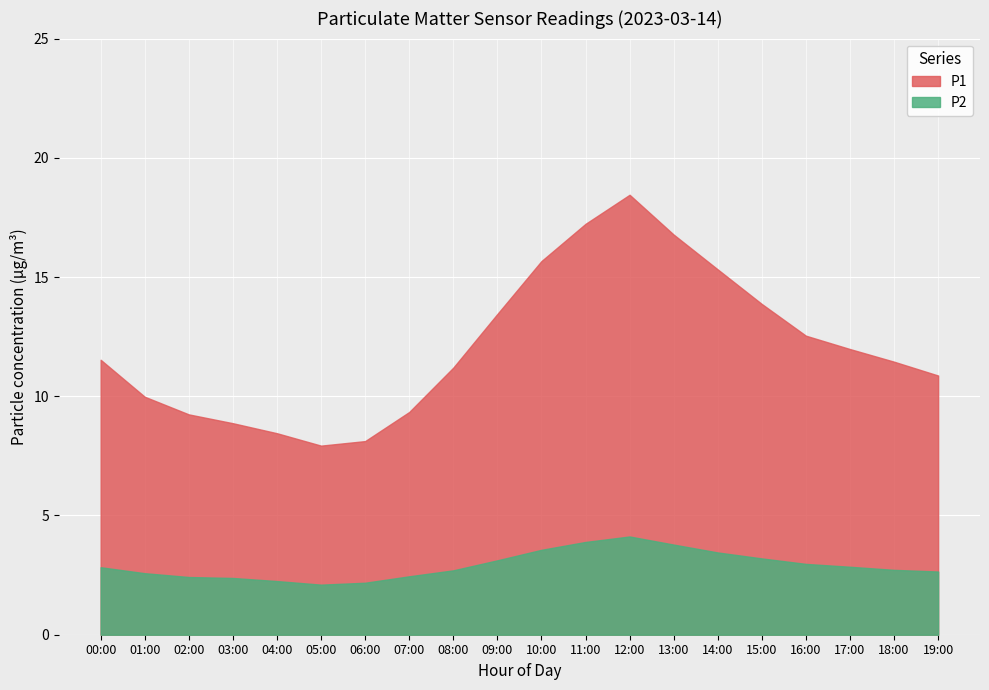

Reading right to left, transcribe all the data shown in this chart.

P1: 19:00=10.9	18:00=11.4	17:00=12.0	16:00=12.5	15:00=13.9	14:00=15.3	13:00=16.8	12:00=18.4	11:00=17.2	10:00=15.7	09:00=13.4	08:00=11.2	07:00=9.3	06:00=8.1	05:00=7.9	04:00=8.4	03:00=8.9	02:00=9.2	01:00=10.0	00:00=11.5
P2: 19:00=2.6	18:00=2.7	17:00=2.9	16:00=3.0	15:00=3.2	14:00=3.5	13:00=3.8	12:00=4.1	11:00=3.9	10:00=3.6	09:00=3.1	08:00=2.7	07:00=2.5	06:00=2.2	05:00=2.1	04:00=2.2	03:00=2.4	02:00=2.4	01:00=2.6	00:00=2.8